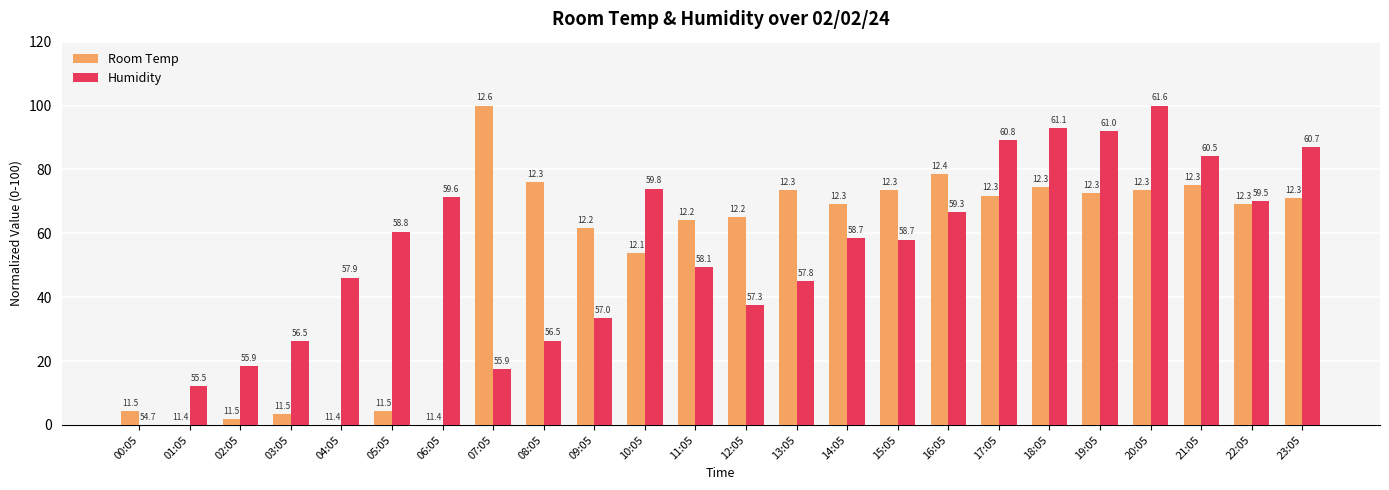

What are all the series names shown in the legend?

Room Temp, Humidity